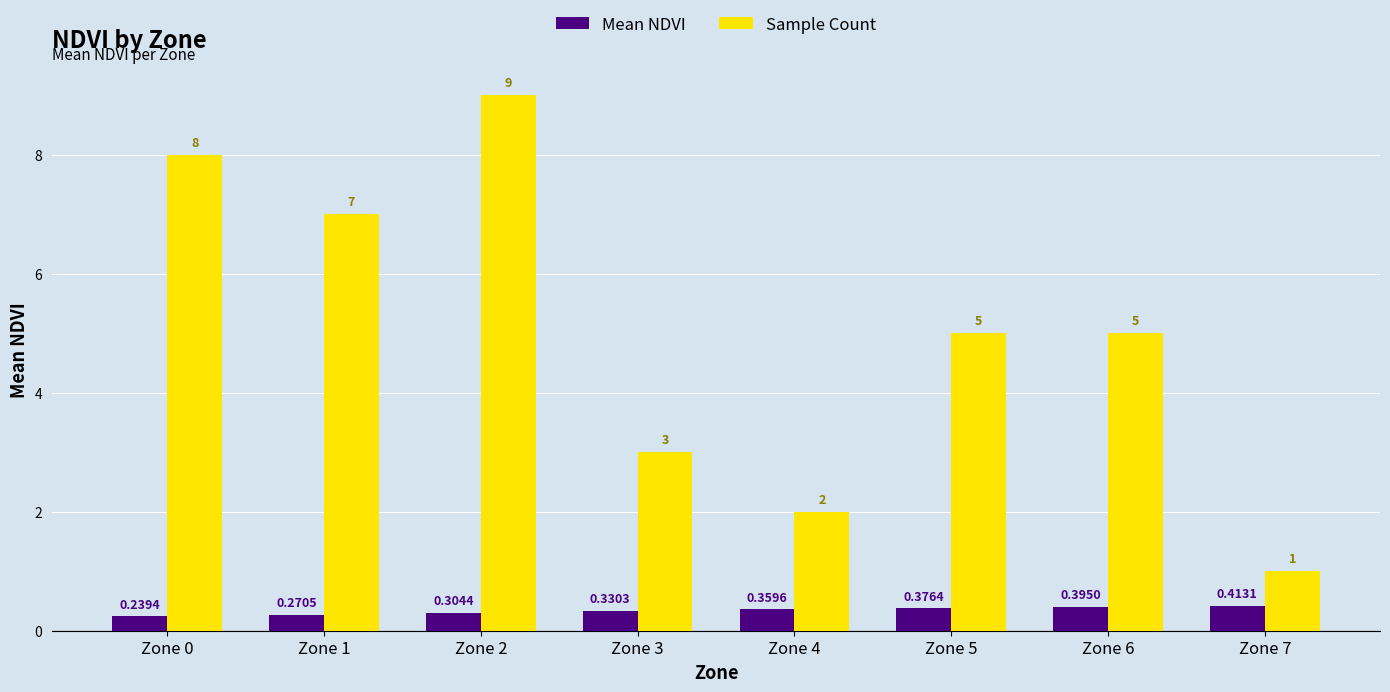

What is the greatest value displayed?

9.0